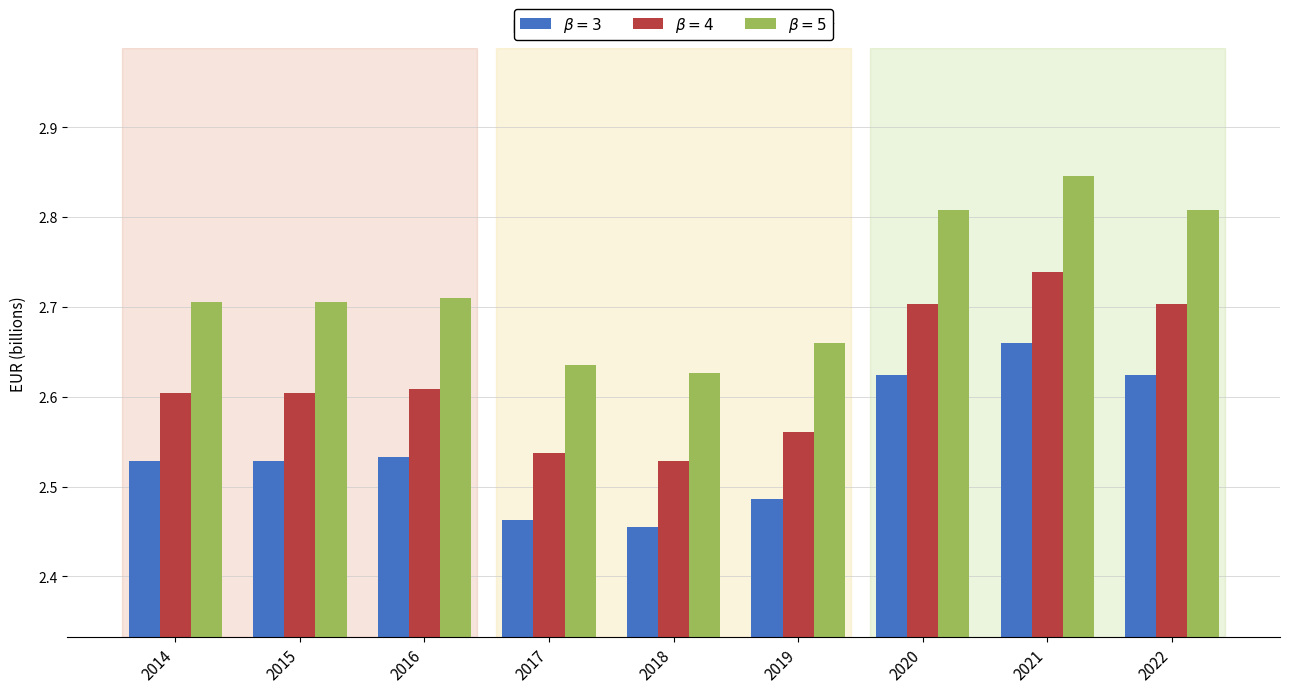

Which category has the highest value across all series?

2021